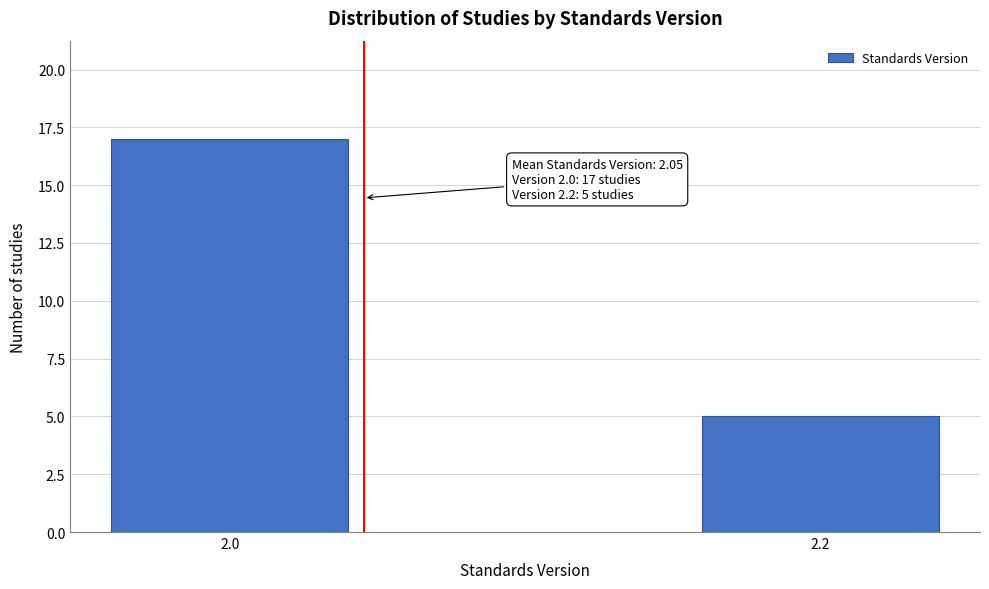

Reading left to right, what are all the values shown in this chart?

2.0=17	2.2=5